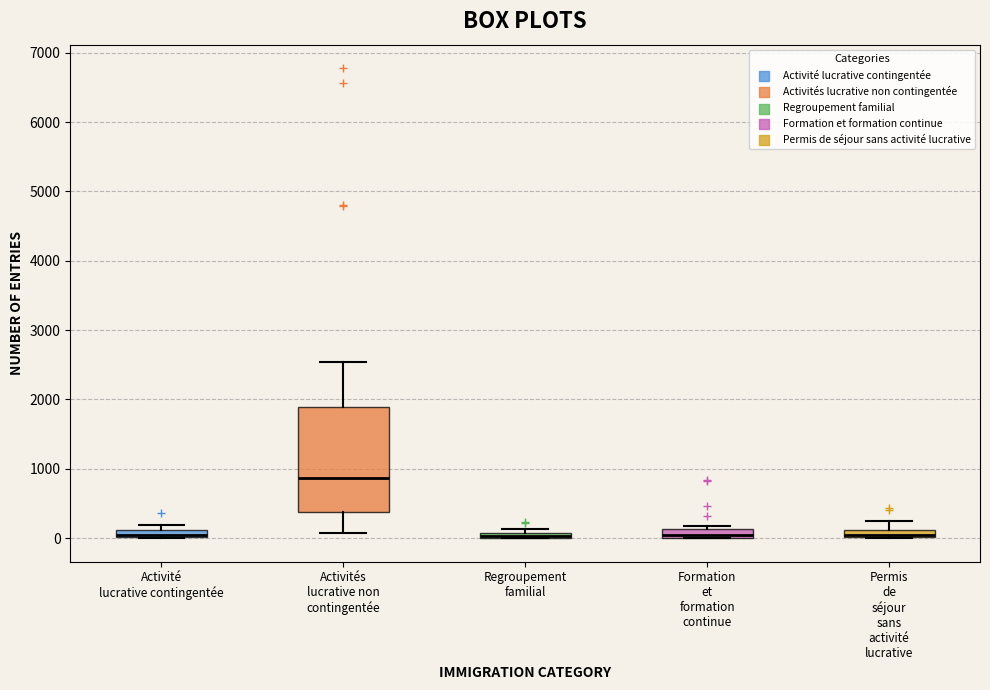

Comparing the boxes themselves (not the whiskers), which one is the tallest?

Activités lucrative non contingentée